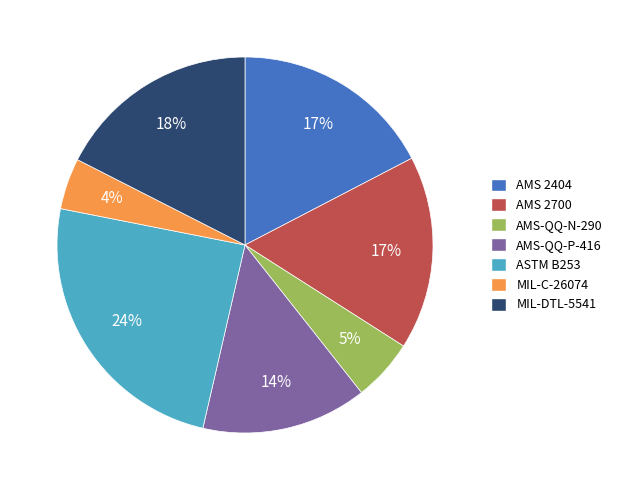

Is there any slice that represents more than half of the pie?

No